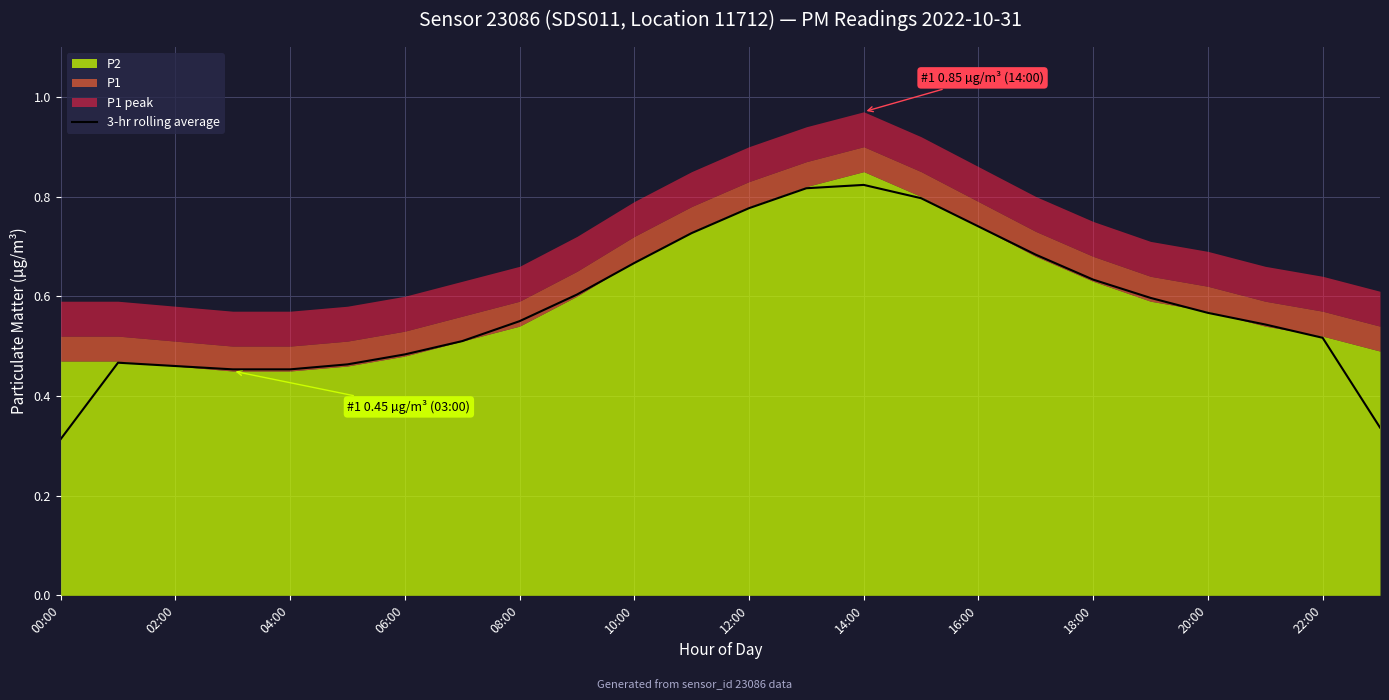

True or false: the data shows 0.6 at 19.

True